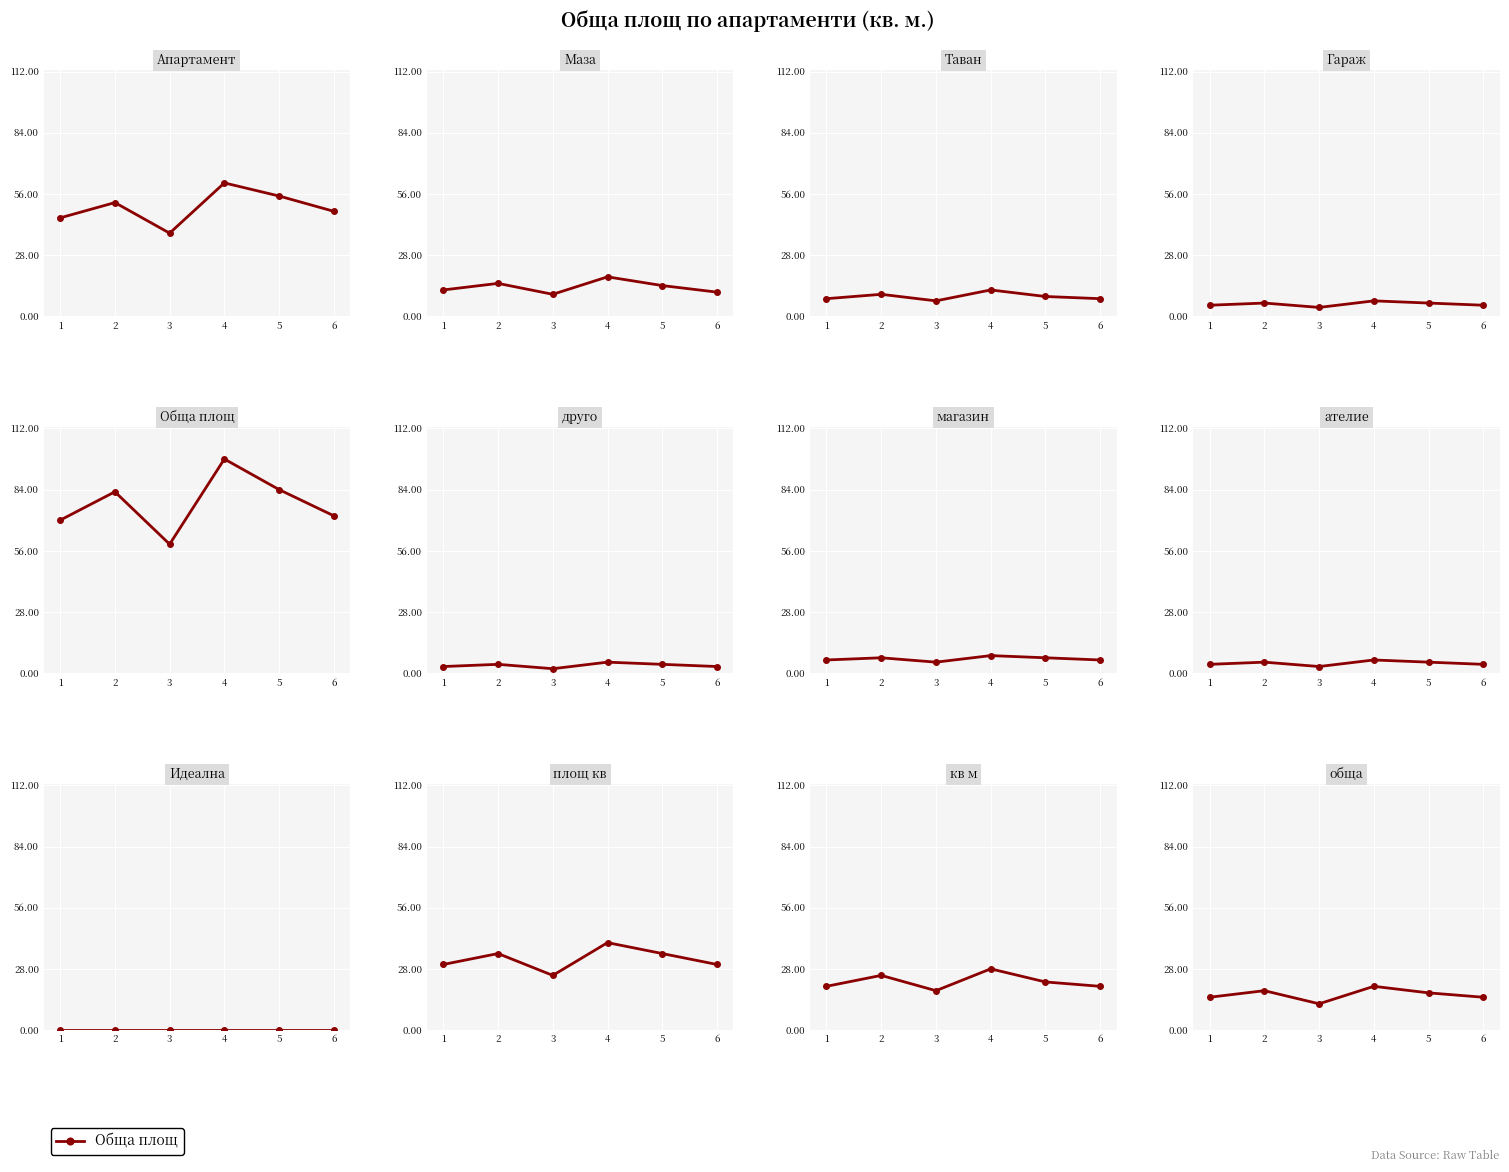

What is the average value?

16